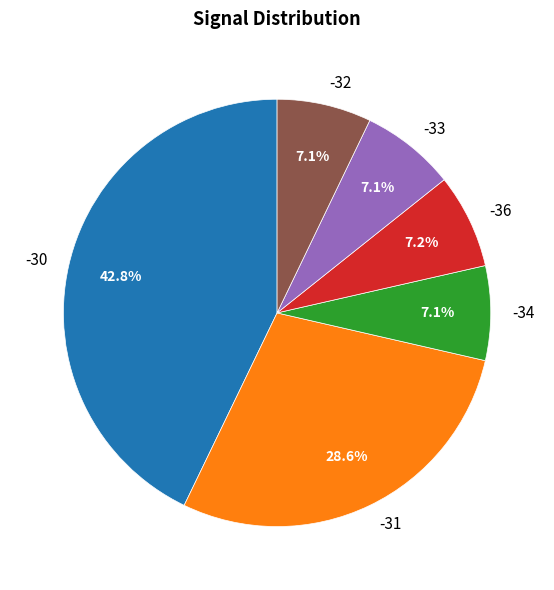

Count the number of slices in the pie.

6